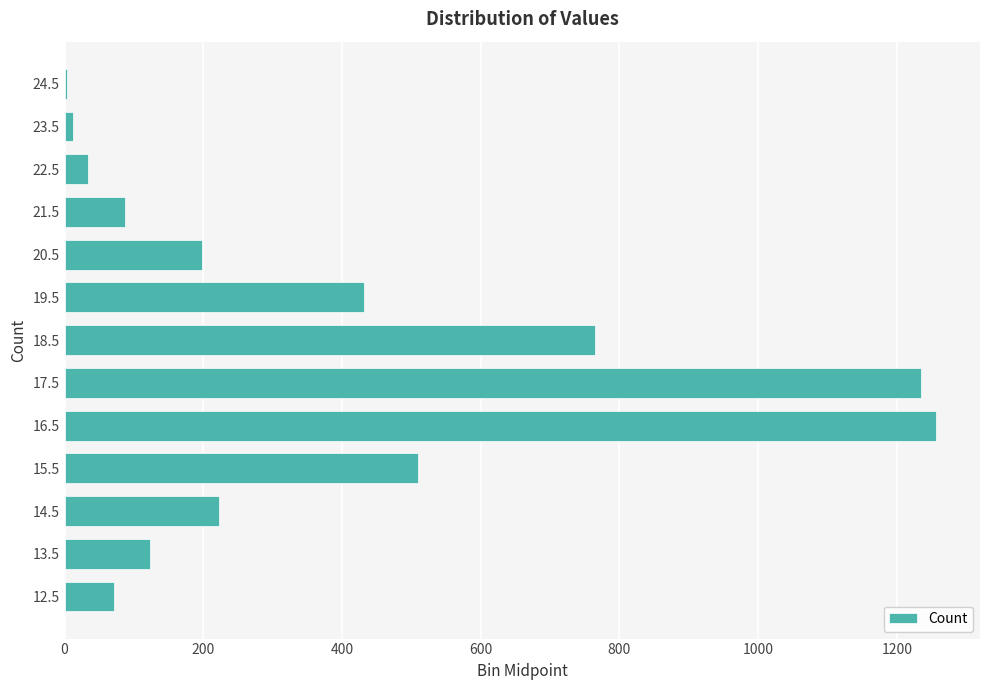

The value at 13.5 is 123. True or false?

True